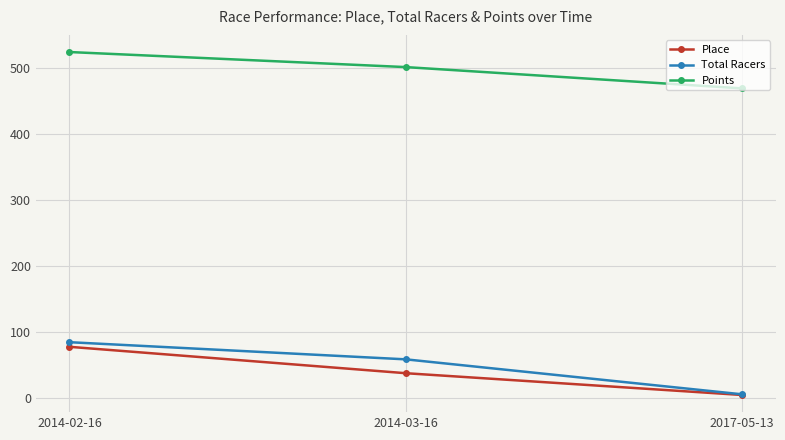

How many Place values are between 5 and 78?

3